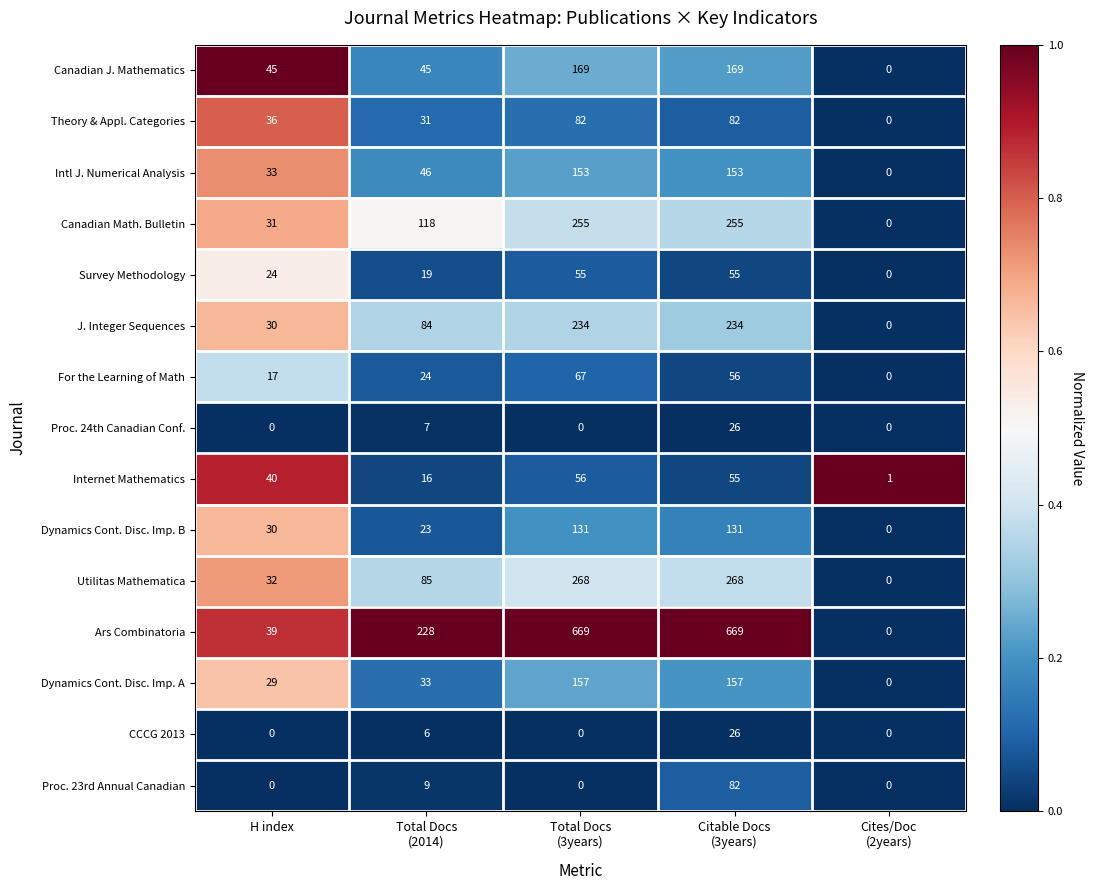

Count the Proc. 24th Canadian Conf. values in the range 0 to 7.

4